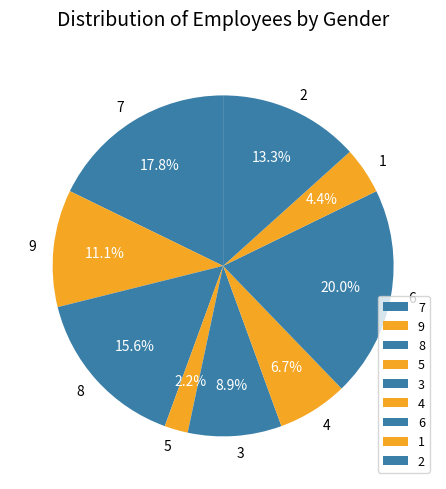

Does 6 account for over 50% of the chart?

No